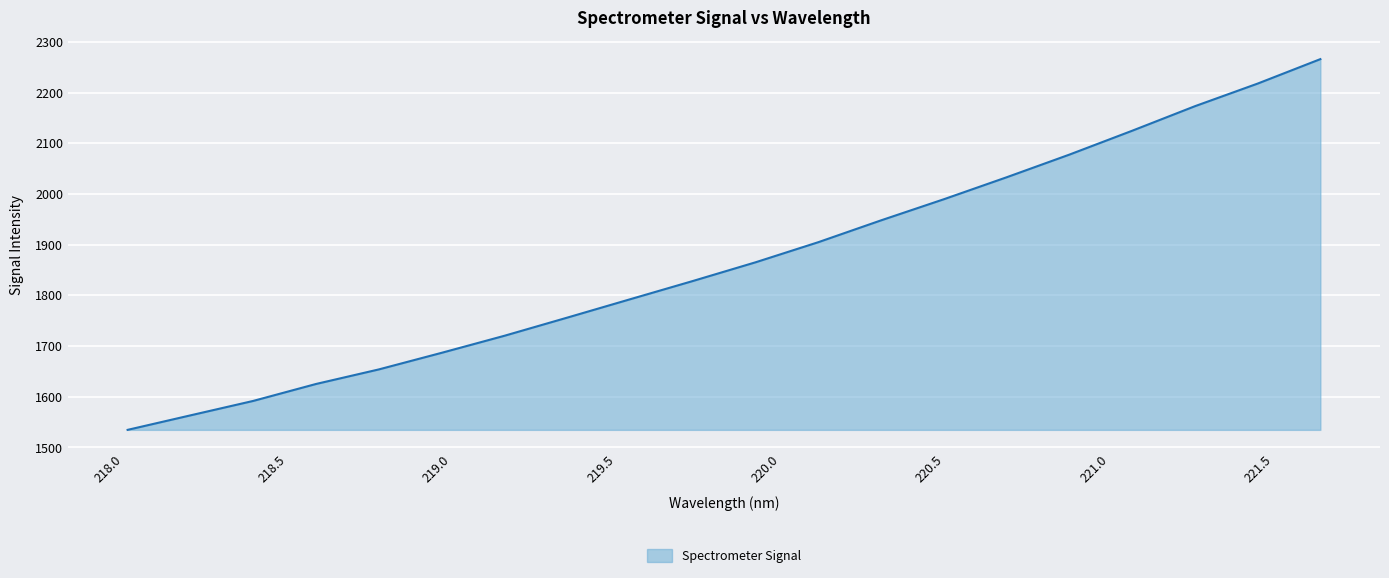

What is the difference between the maximum and minimum values?

731.4